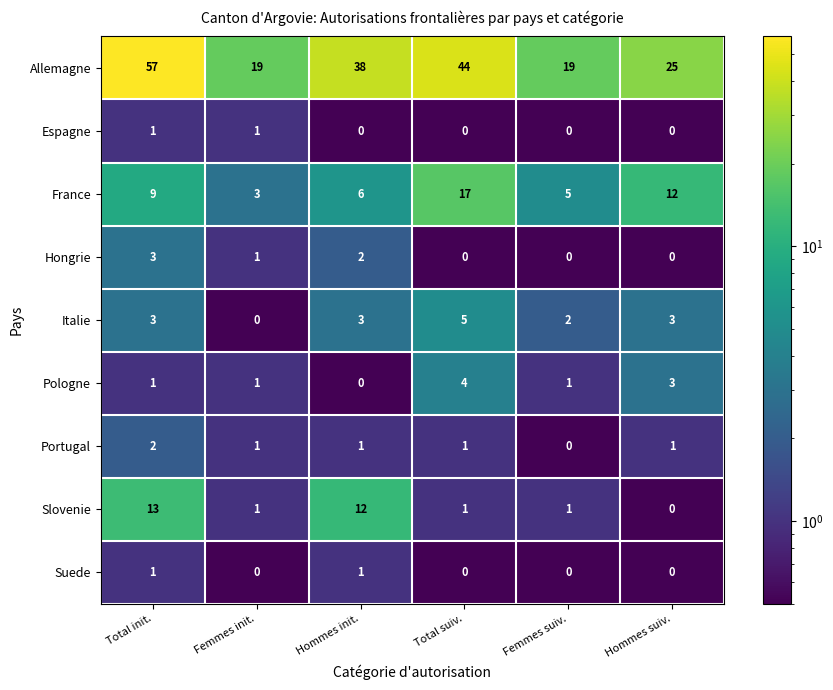

What is the greatest value displayed?

57